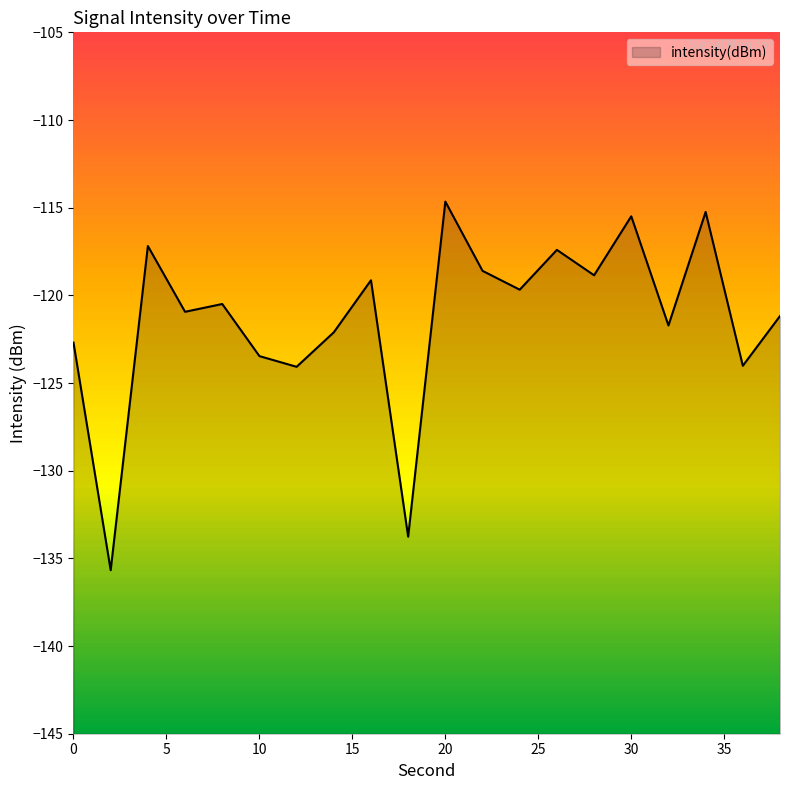

What is the sum of all values?

-2426.4